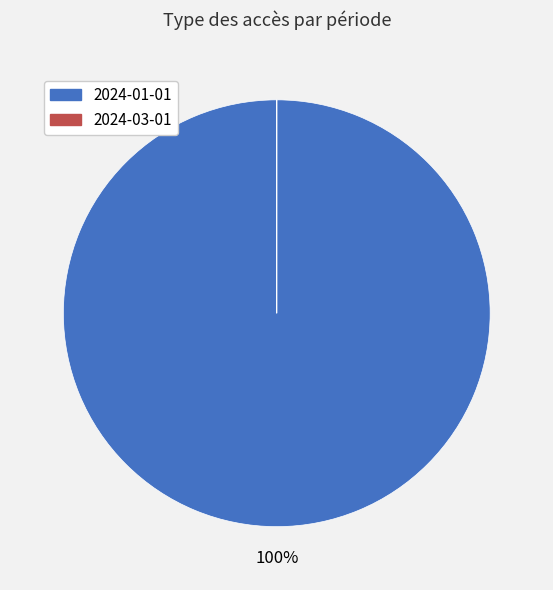

Which slice is the largest?

2024-01-01